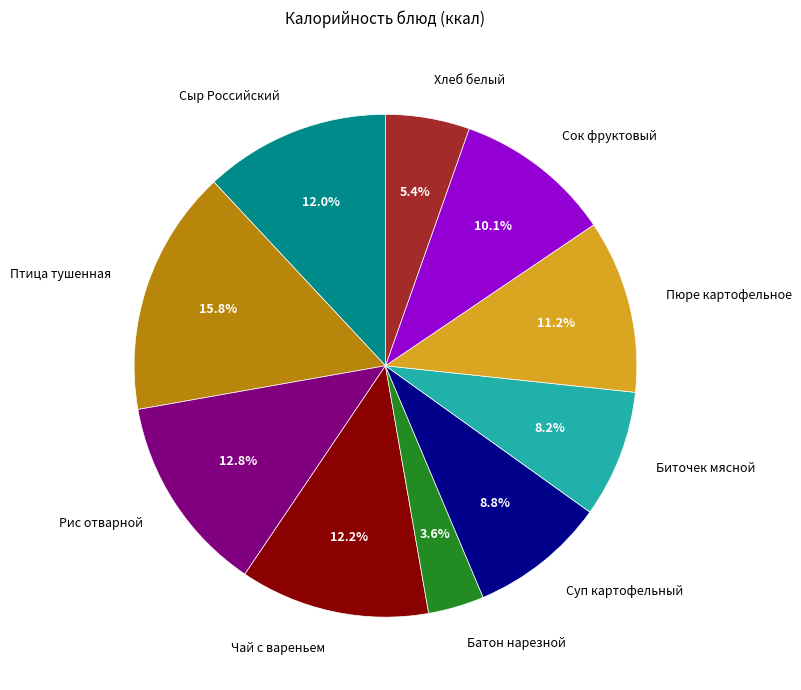

Is there a majority slice in this chart?

No